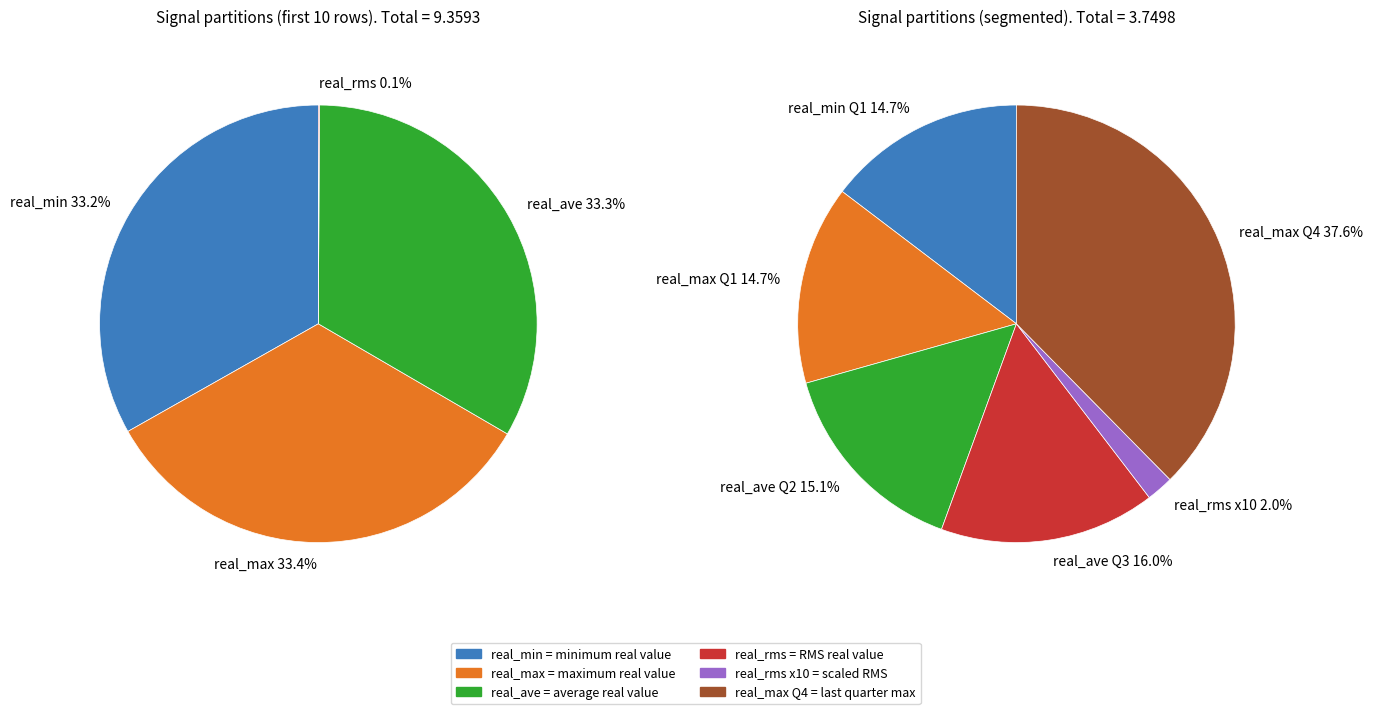

Which has a higher value, 22230.25 or 22229.5?

22230.25